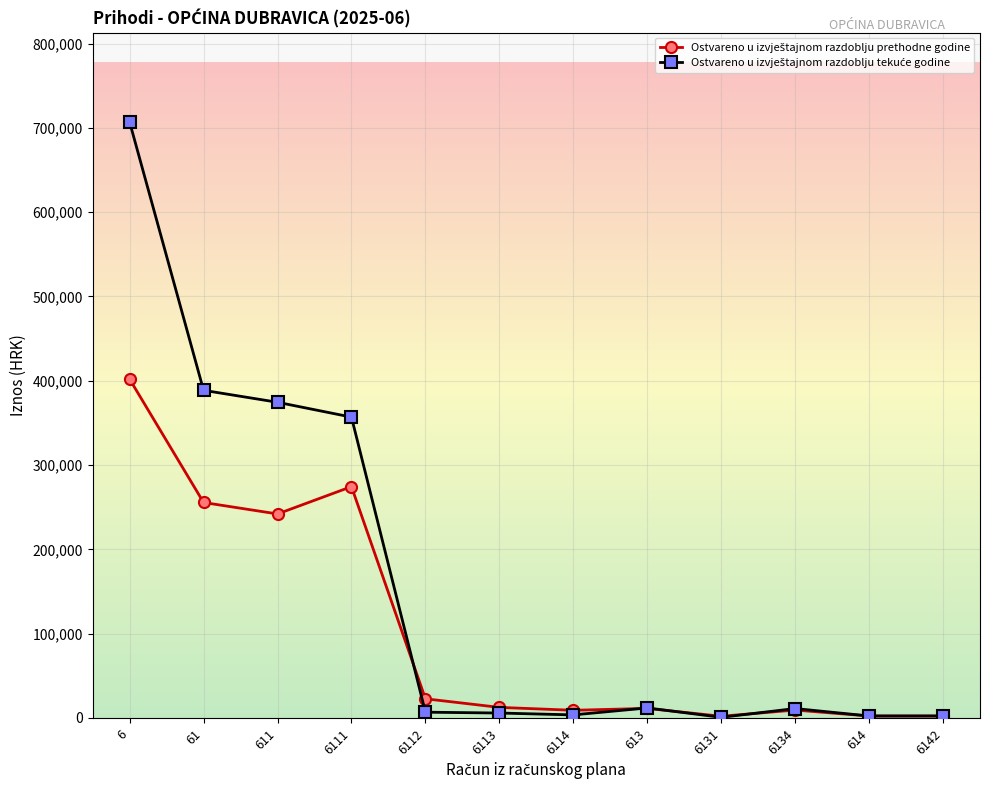

What is the total value across all series at 6?

1108709.7